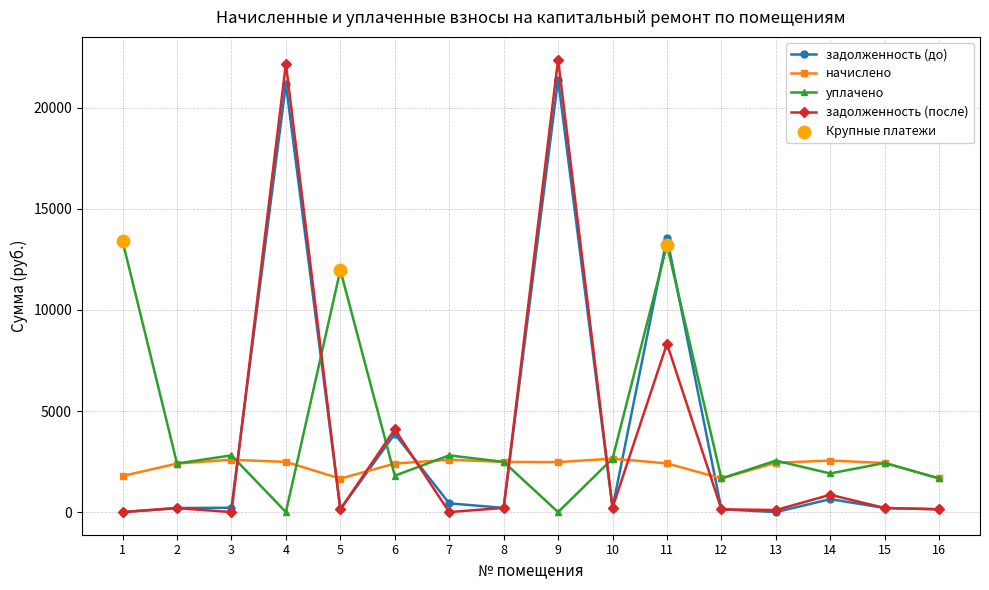

At how many categories does at least one series exceed 11013?

5